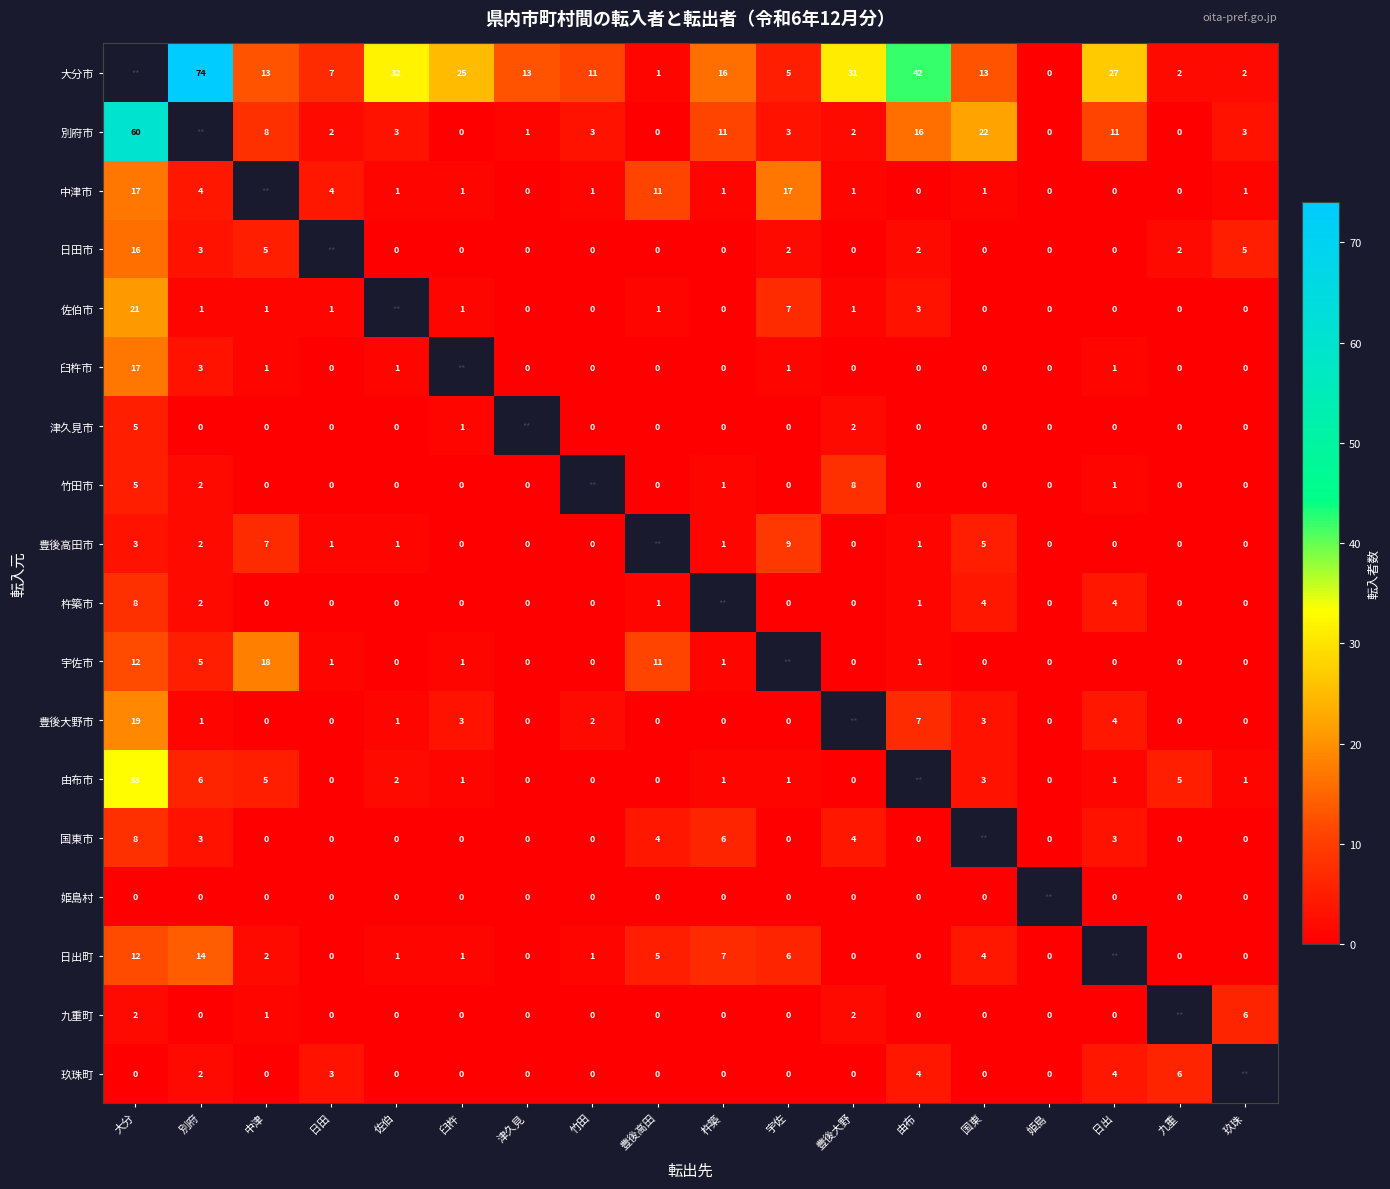

The 中津市 series shows 1 at 竹田. True or false?

True